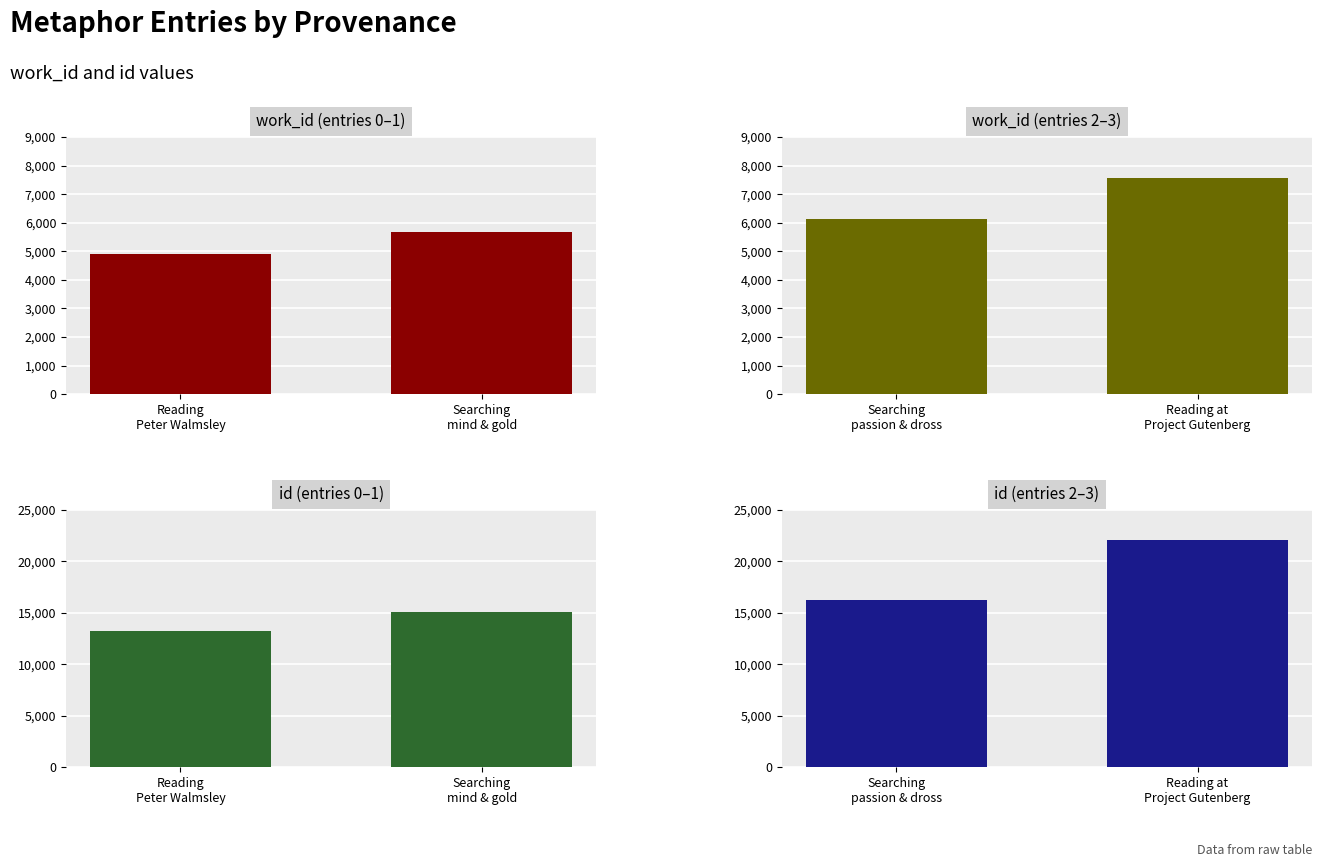

Which category has the lowest value across all series?

Reading
Peter Walmsley